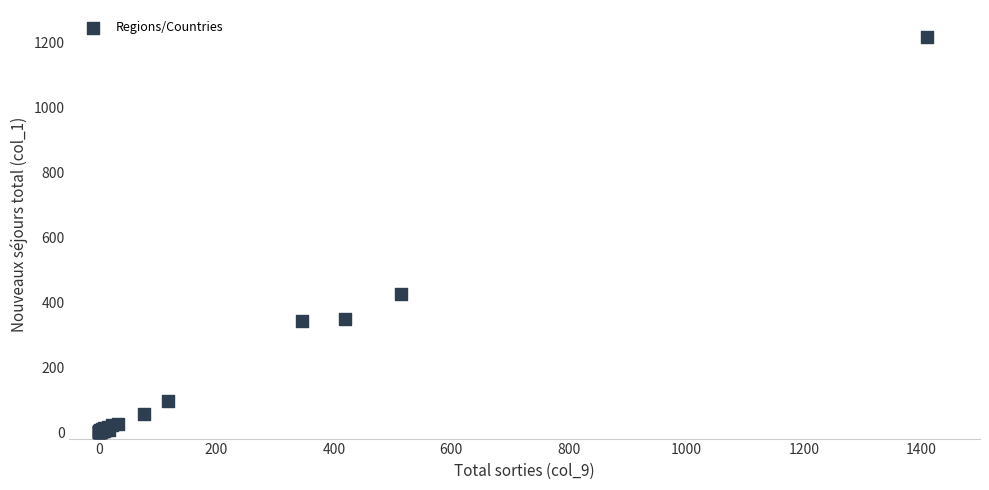

What Y value in the scatter plot is closest to 609?

426